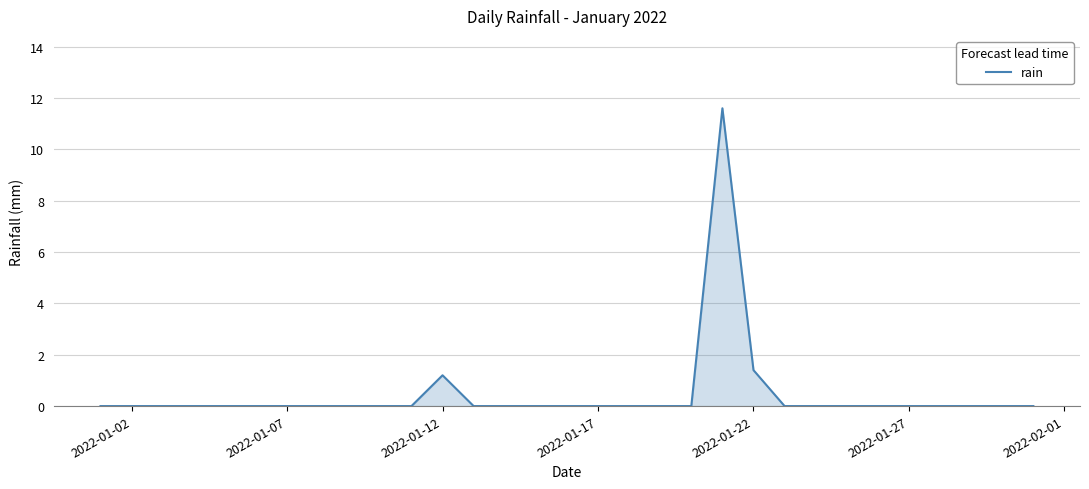

What is the greatest value displayed?

11.6